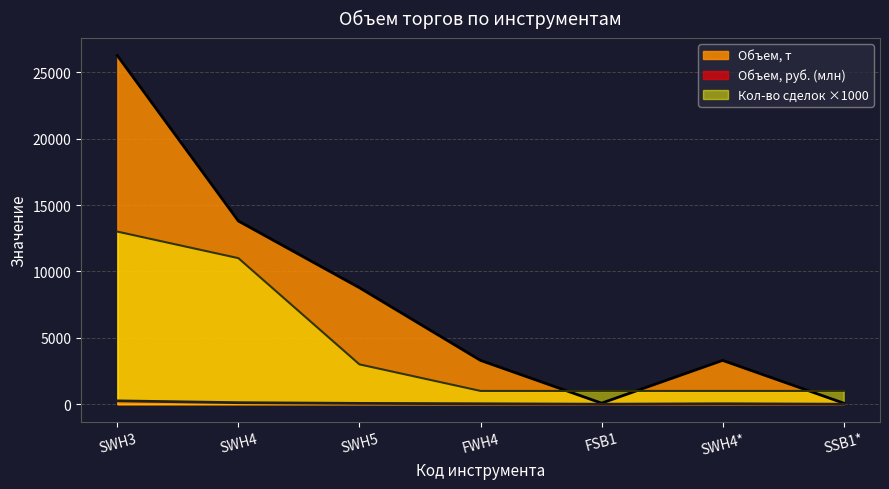

What is the difference between the highest and lowest values at SWH3?

26005.7